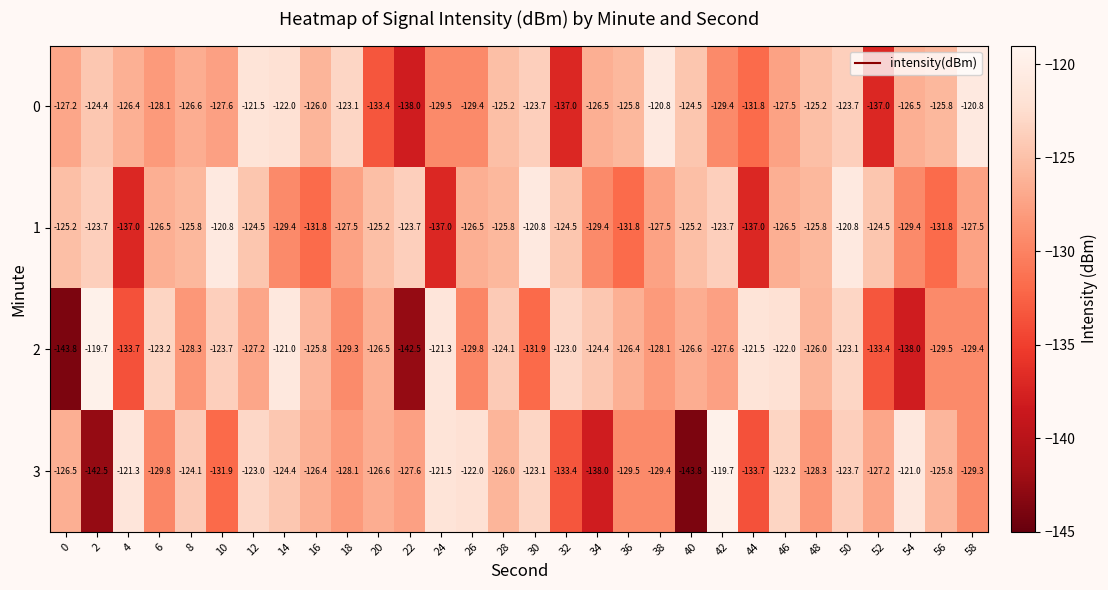

Which series changed the most between 4 and 46?

2